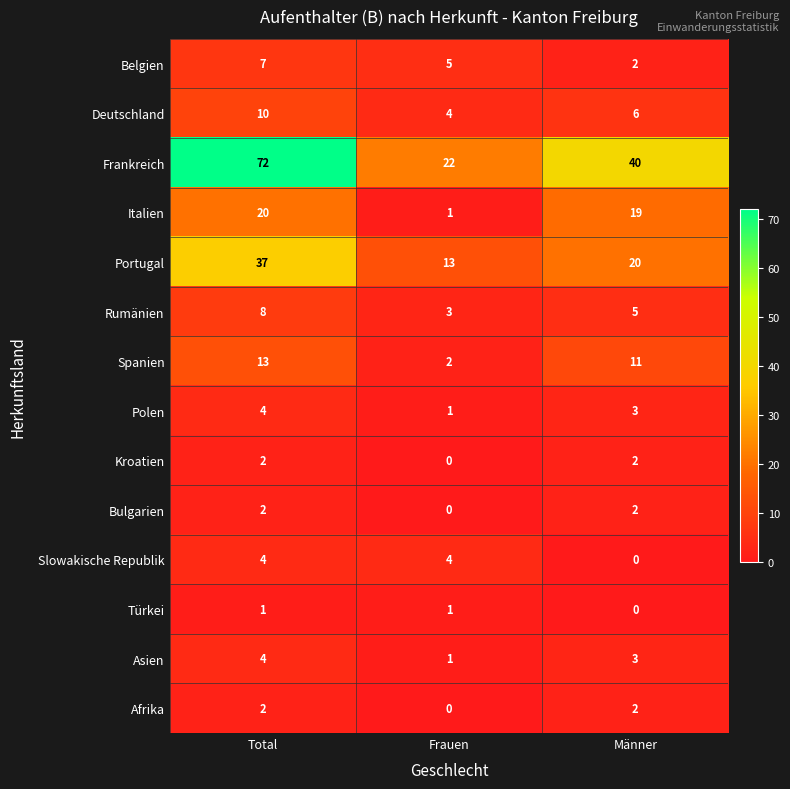

At which label is Türkei closest to 0?

Männer